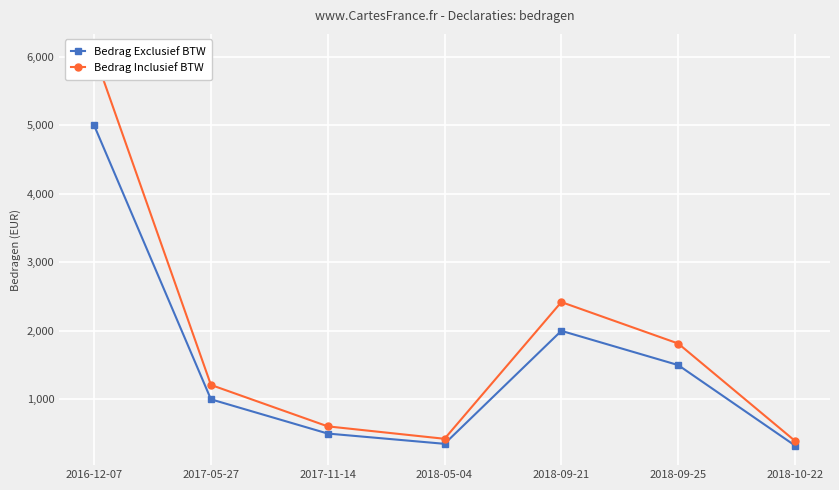

Which series changed the most between 2018-05-04 and 2018-10-22?

Bedrag Inclusief BTW